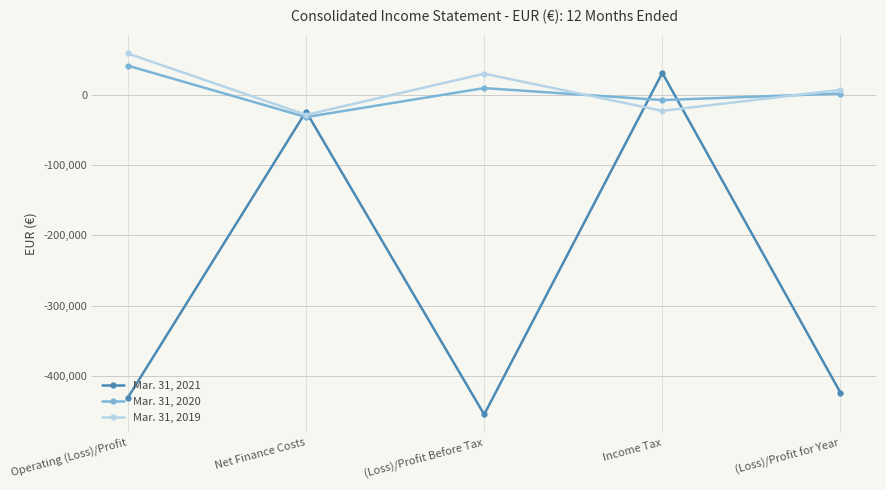

What is the average value of the Mar. 31, 2020 series?

2538